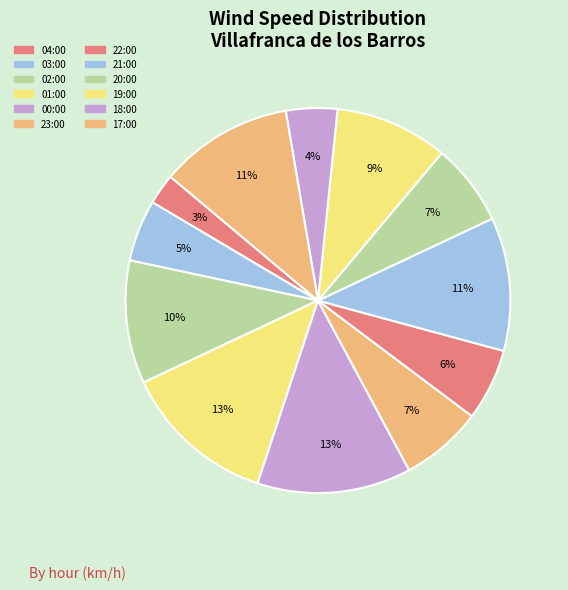

Which category has the biggest portion of the pie?

01:00